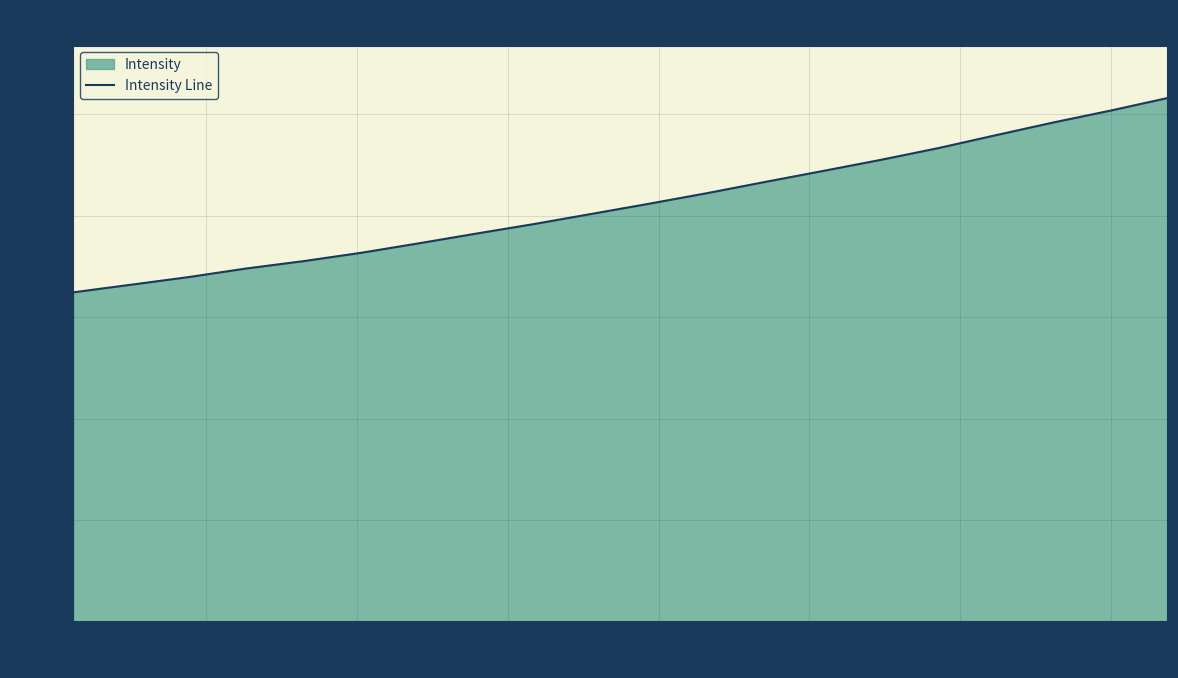

What is the minimum value shown in the chart?

3245.2